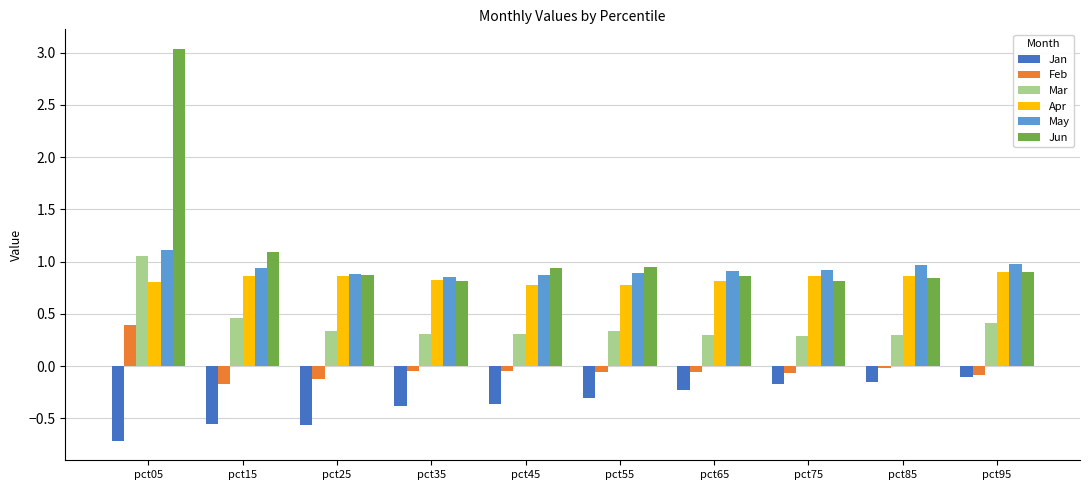

The Mar series shows 0.1 at pct35. True or false?

False